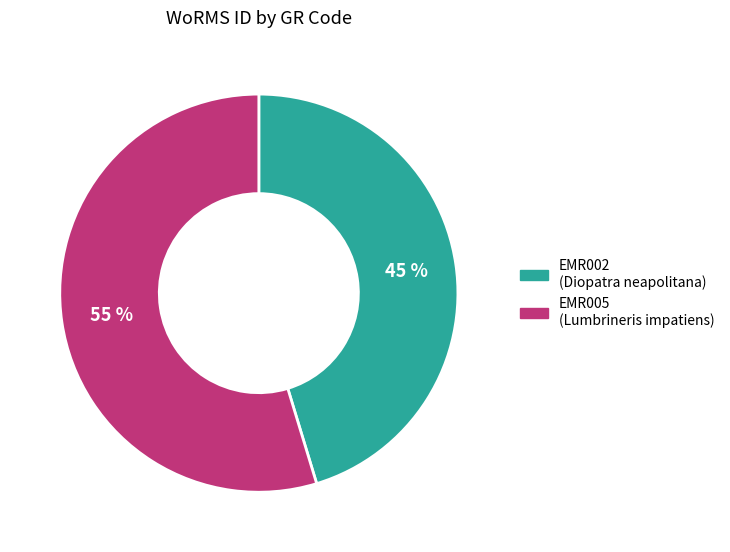

Between EMR002 and EMR005, which is larger?

EMR005